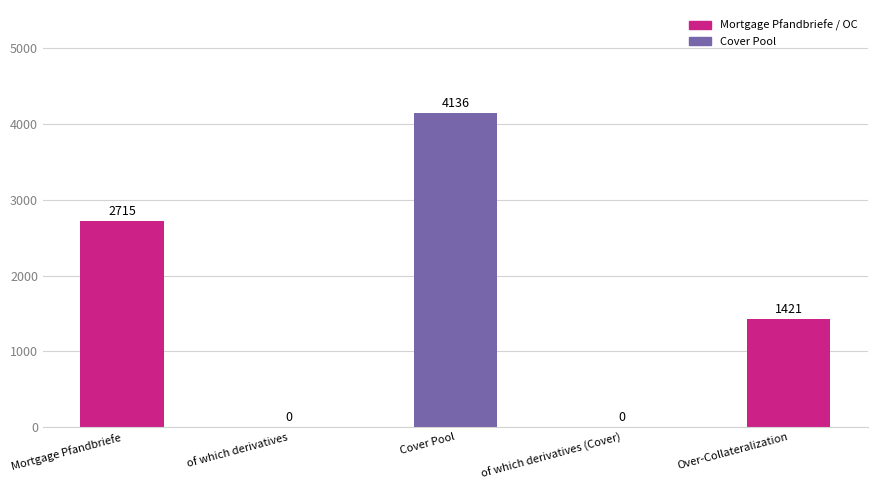

Count the number of categories in the chart.

5